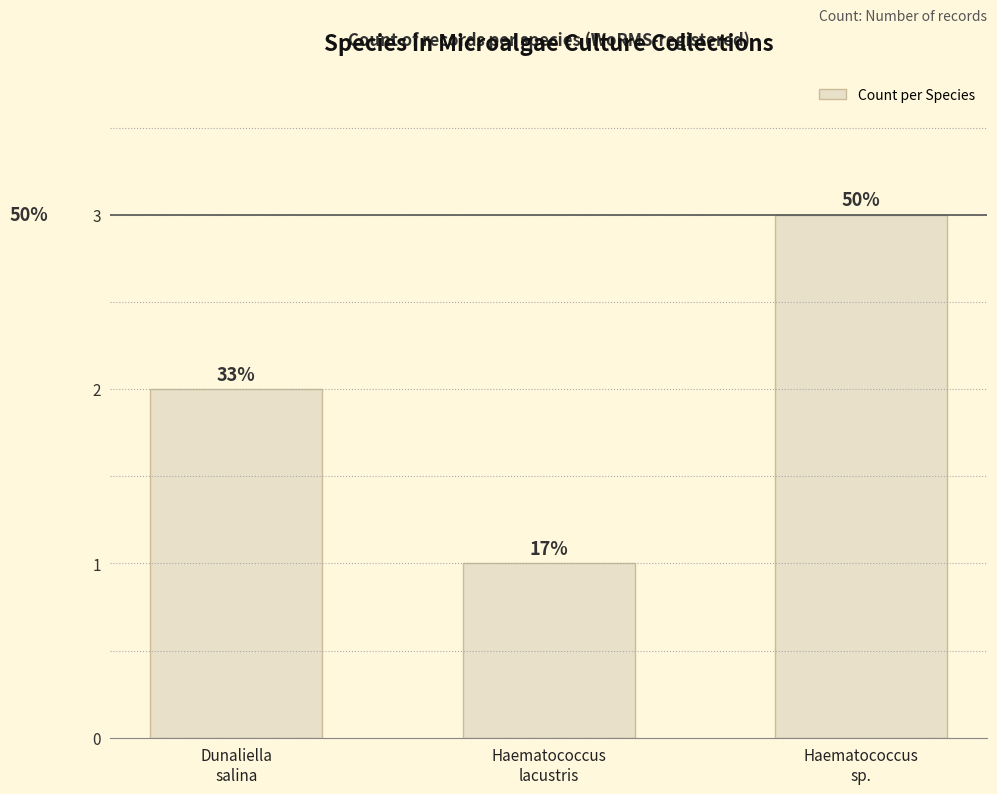

Reading left to right, what are all the values shown in this chart?

Dunaliella
salina=2	Haematococcus
lacustris=1	Haematococcus
sp.=3